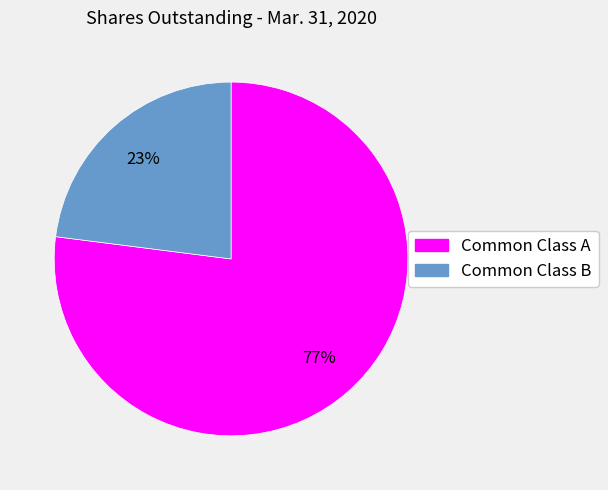

Is Common Class A the majority of the pie?

Yes